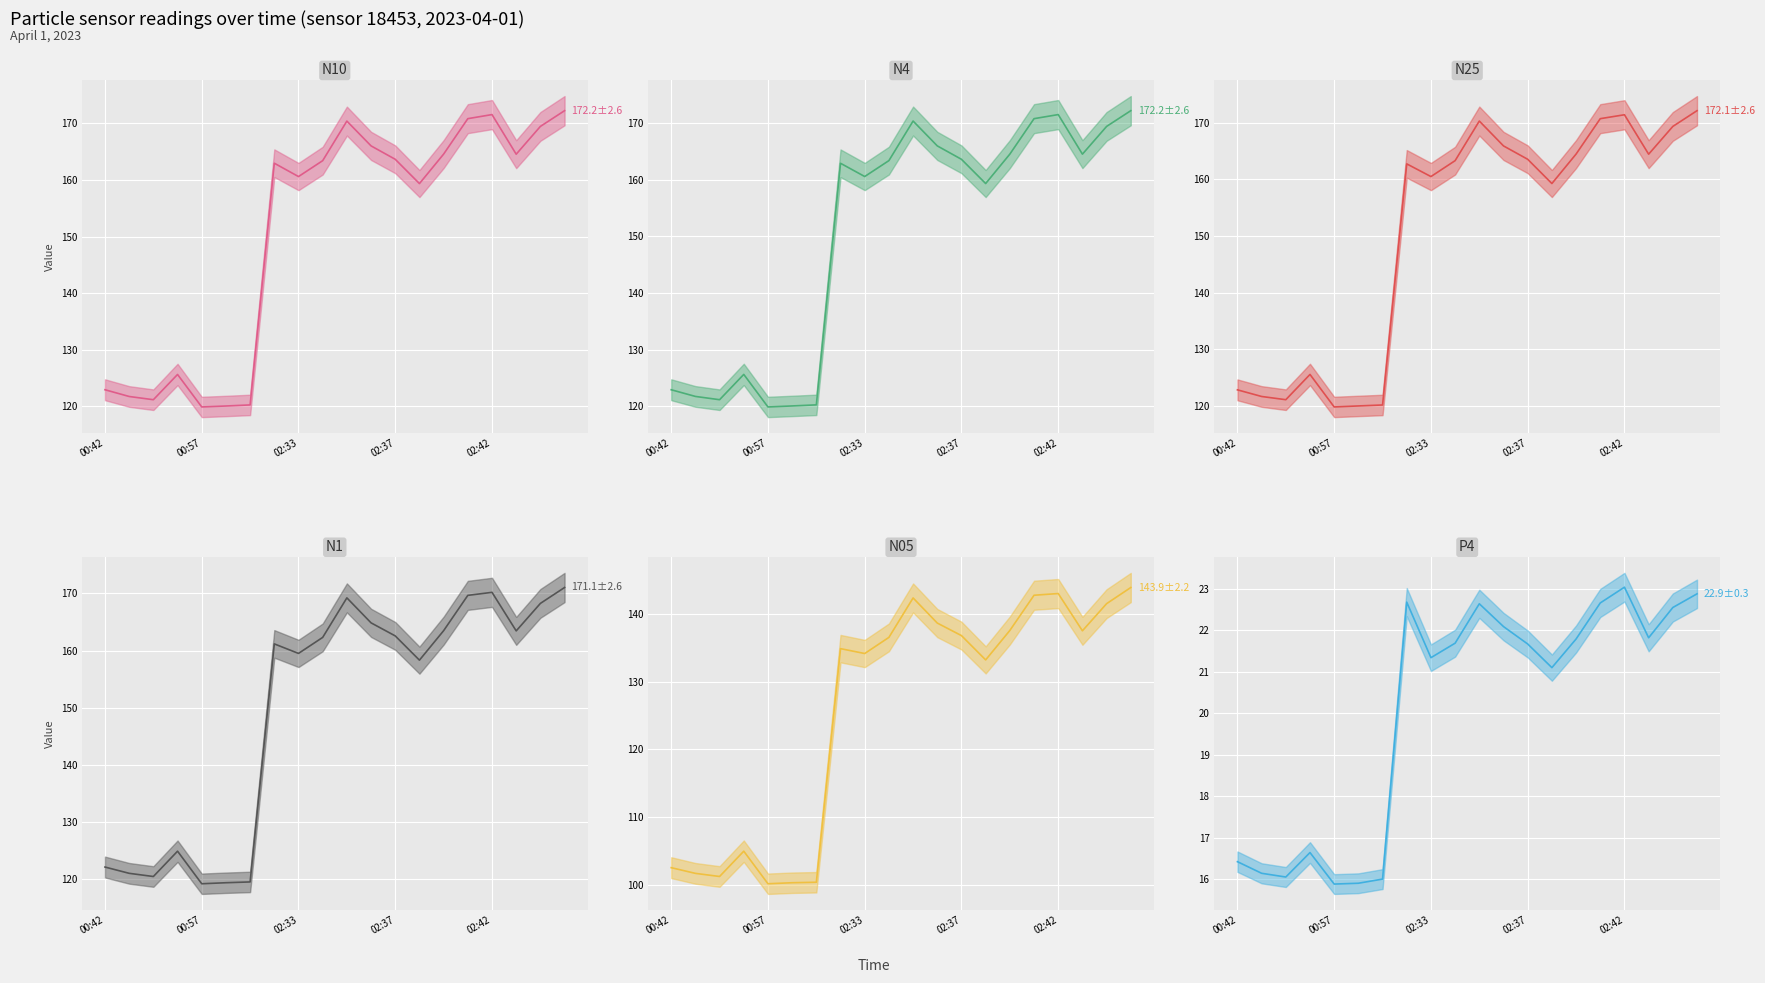

Is this an area chart (filled region under the line)?

No